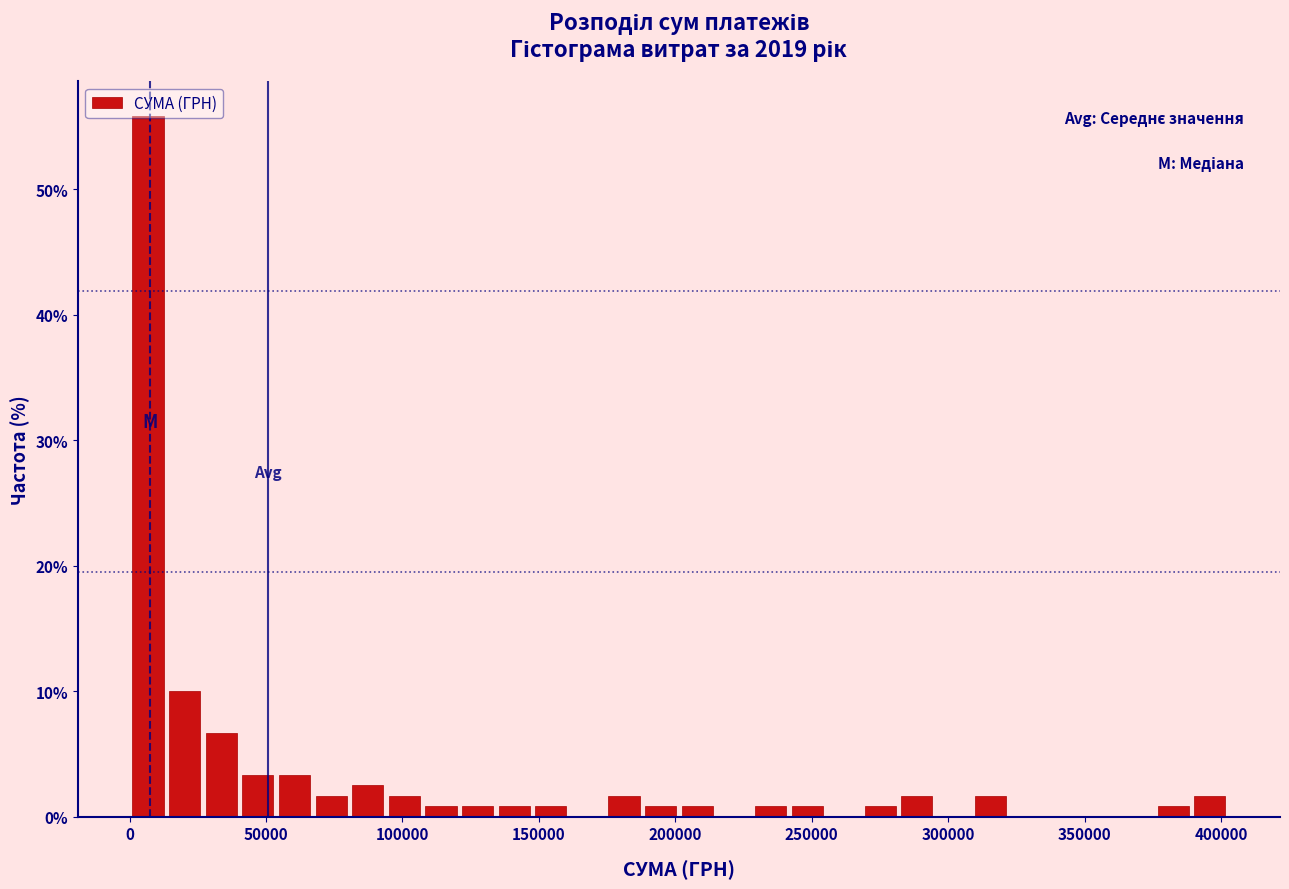

Read against the x-axis, roughly where is the centre of the tallest bar?

5000